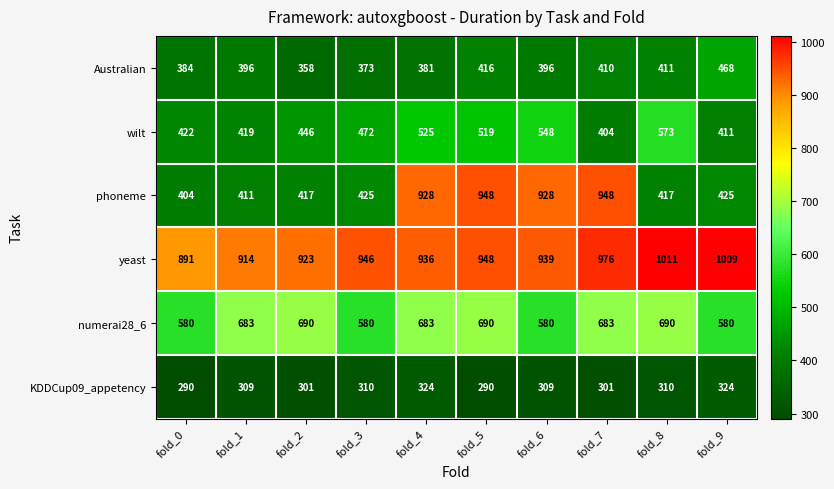

What is the difference between the Australian values at fold_1 and fold_0?

12